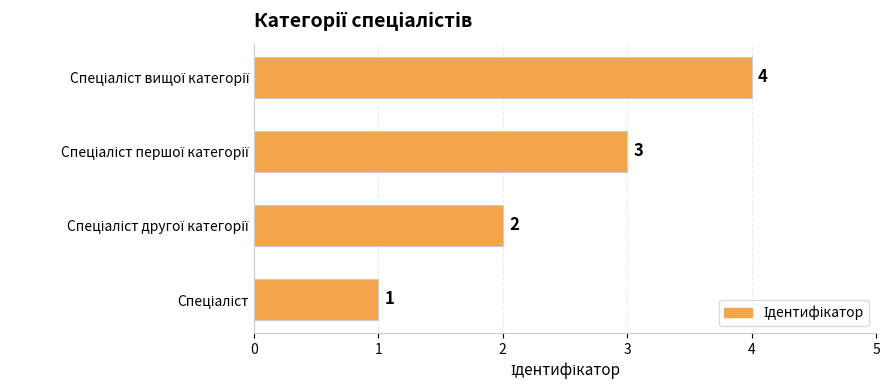

What is the sum of all values?

10